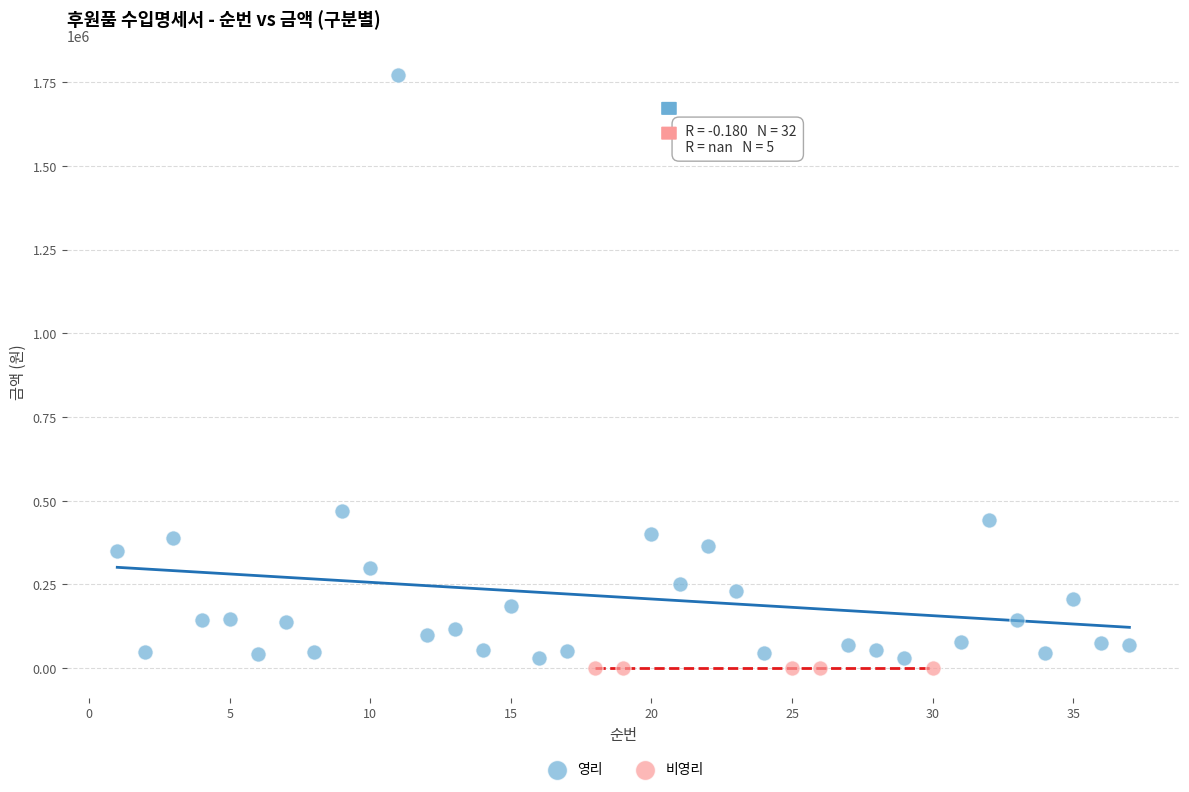

Which series contains the highest Y value?

영리